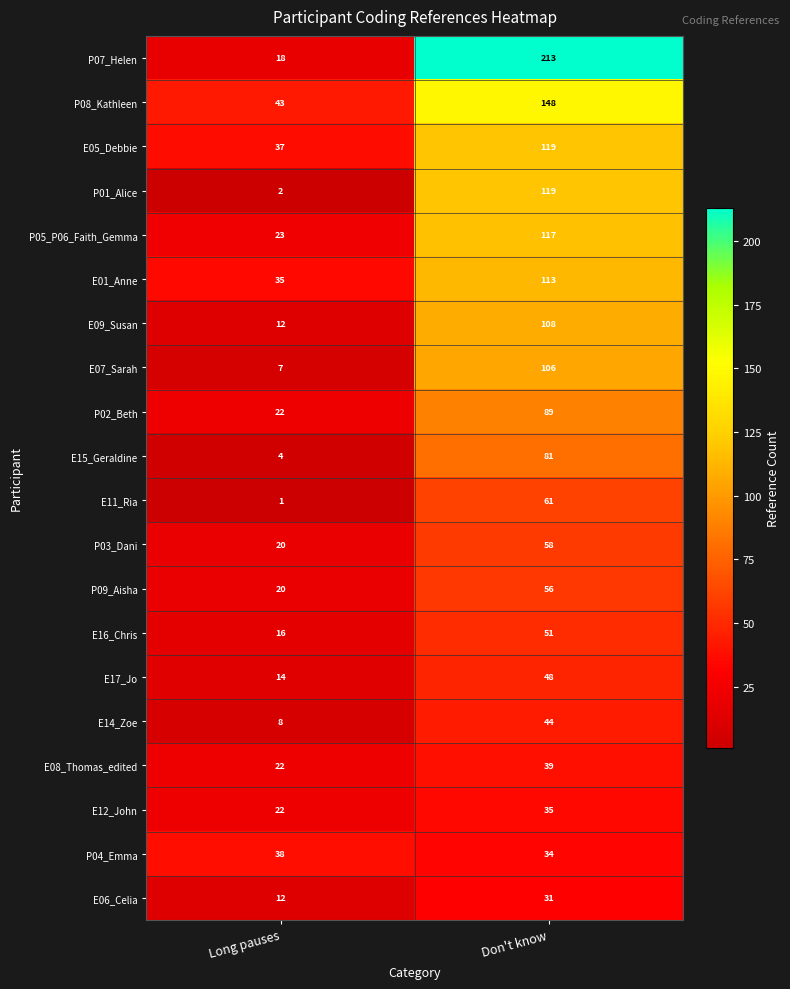

What is the approximate value of E11_Ria at Don't know, to the nearest 5?

60